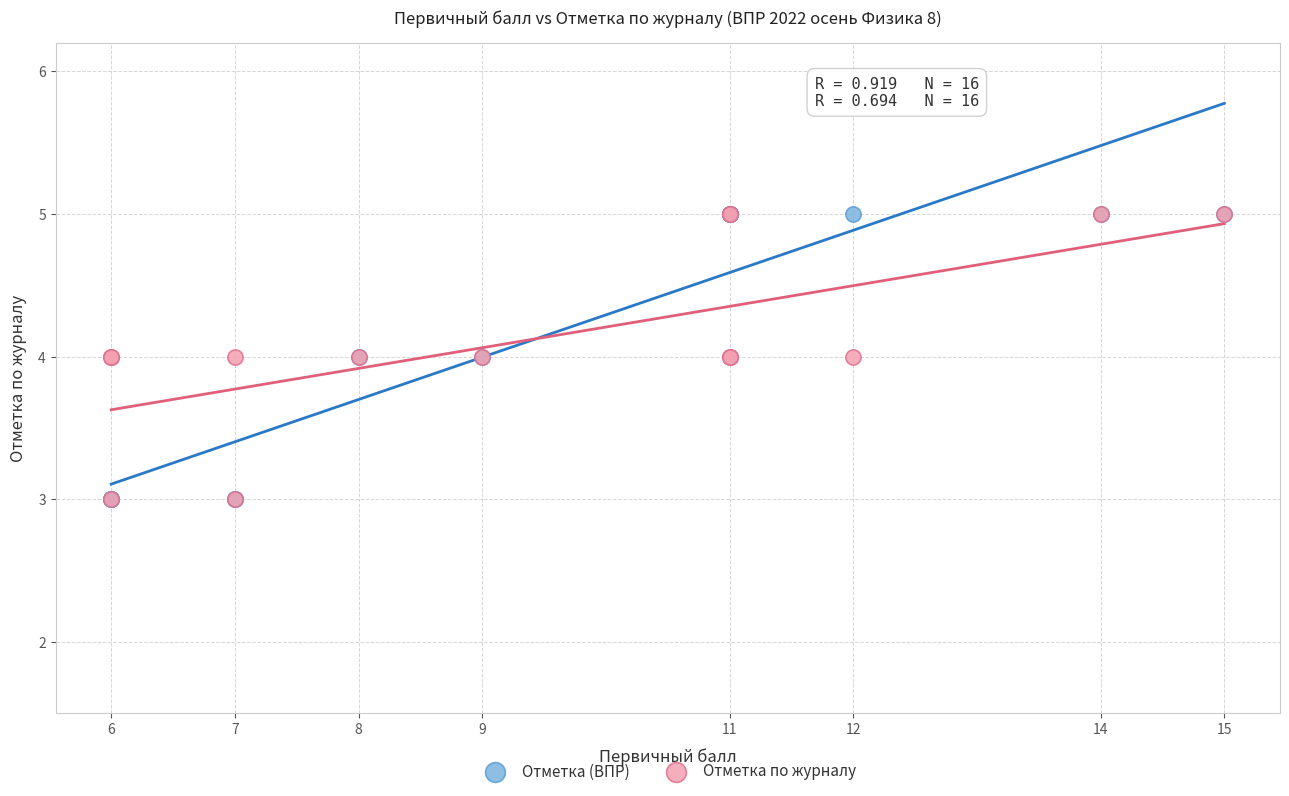

What are all the series names shown in the legend?

Отметка (ВПР), Отметка по журналу